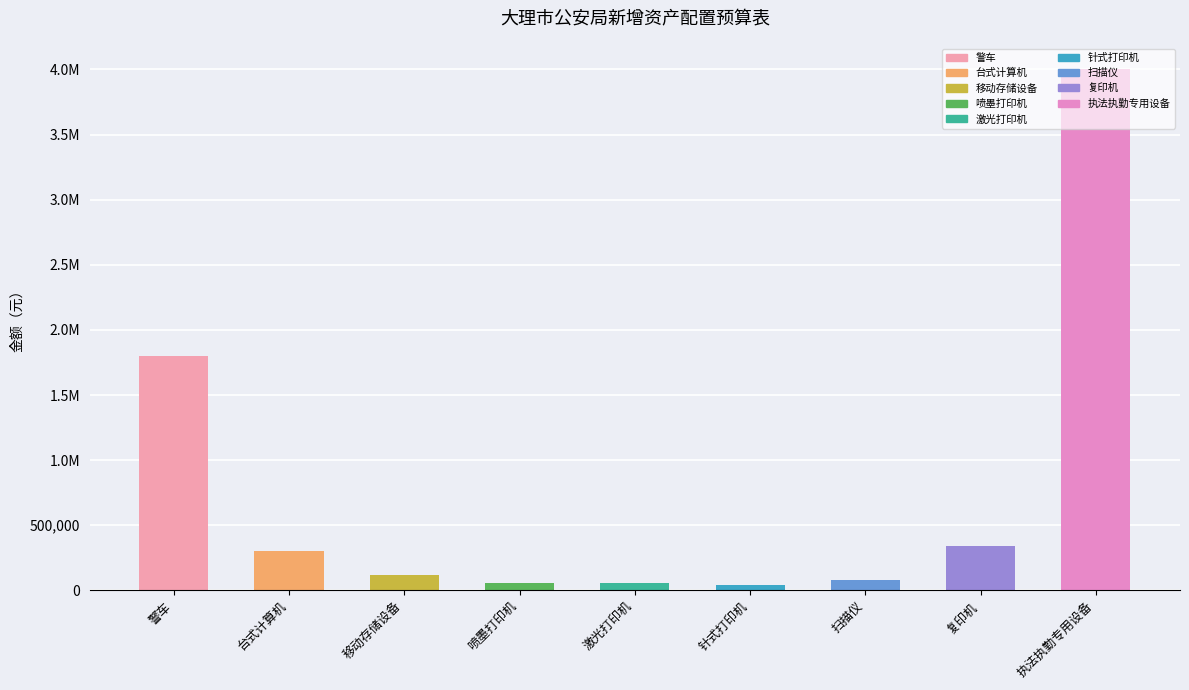

Does the chart contain any negative values?

No